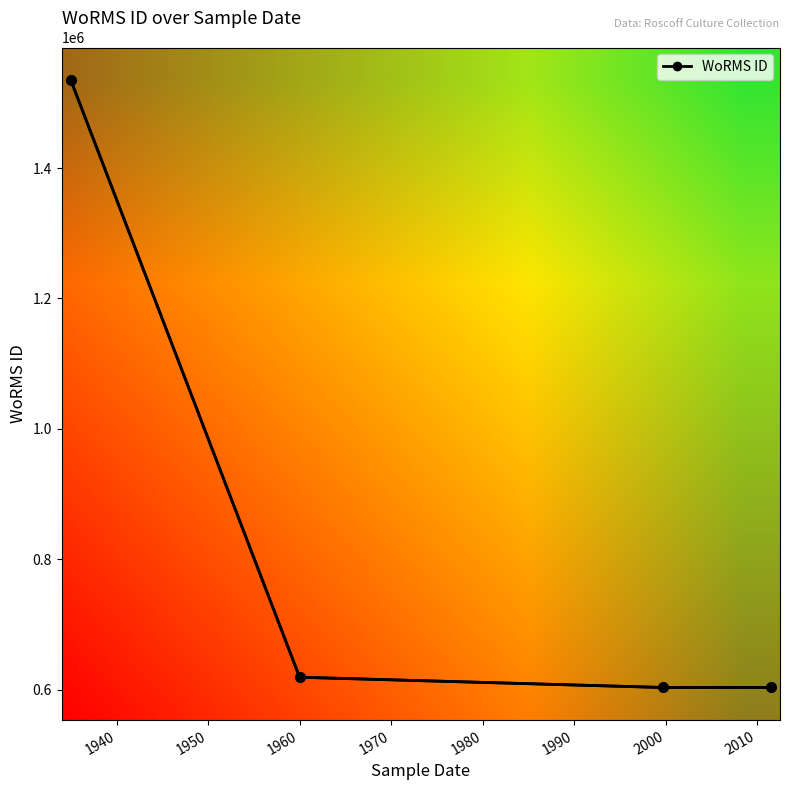

Reading right to left, list all the values displayed in this chart.

1960=603429	1950=603429	1940=619172	1930=1534934